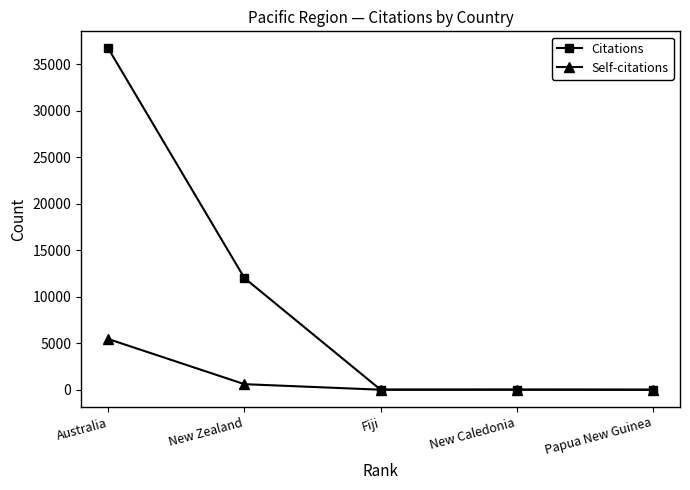

Is it true that Self-citations equals -3689 at Papua New Guinea?

False